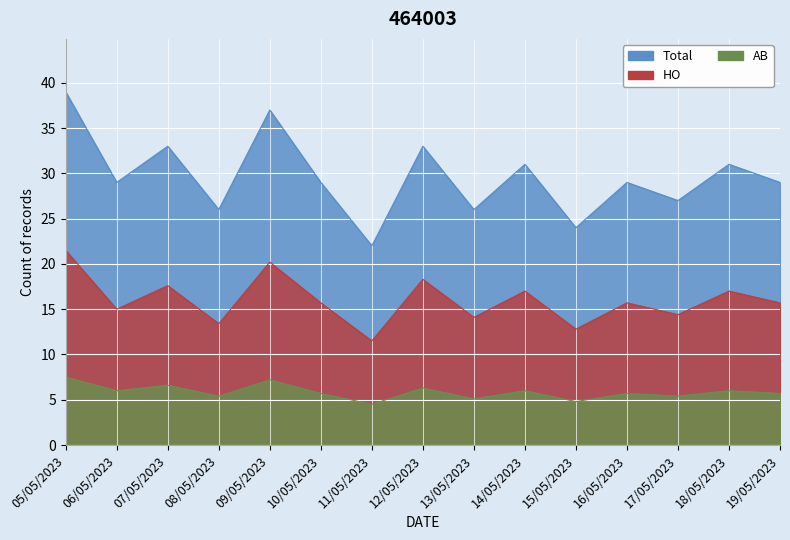

Which series has the widest spread of values?

Total